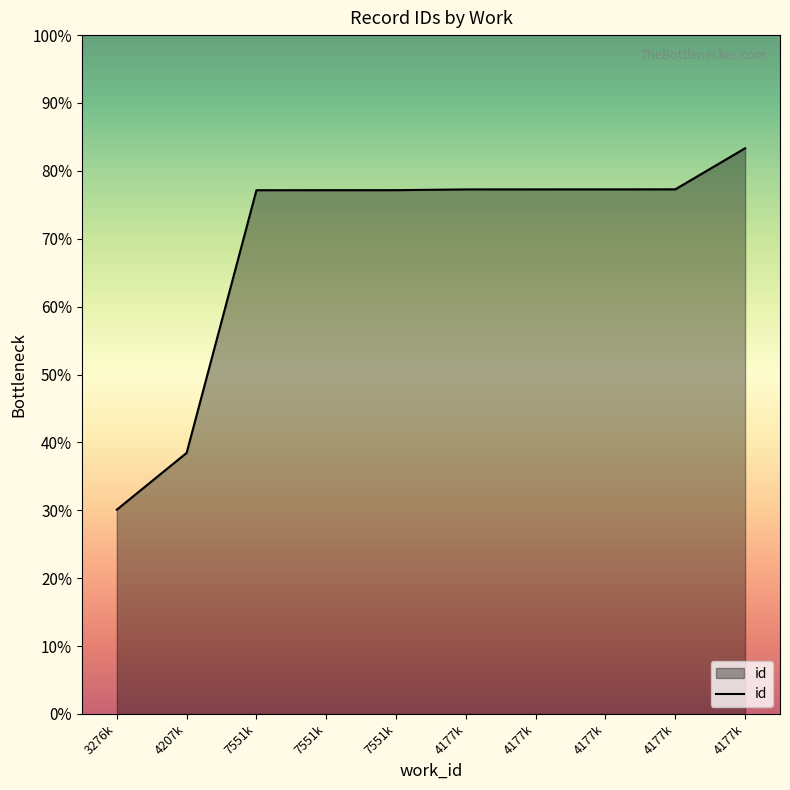

Rank the categories by value from highest to lowest.

4177k, 4177k, 4177k, 4177k, 4177k, 7551k, 7551k, 7551k, 4207k, 3276k